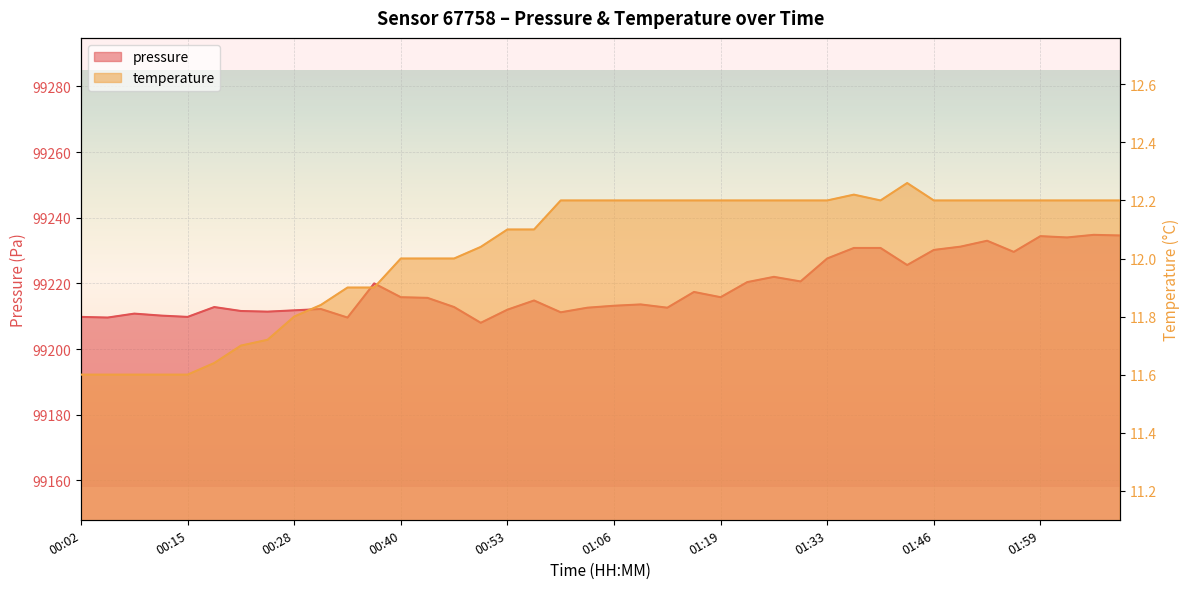

What is the total value across all series at 02:03?

99246.2